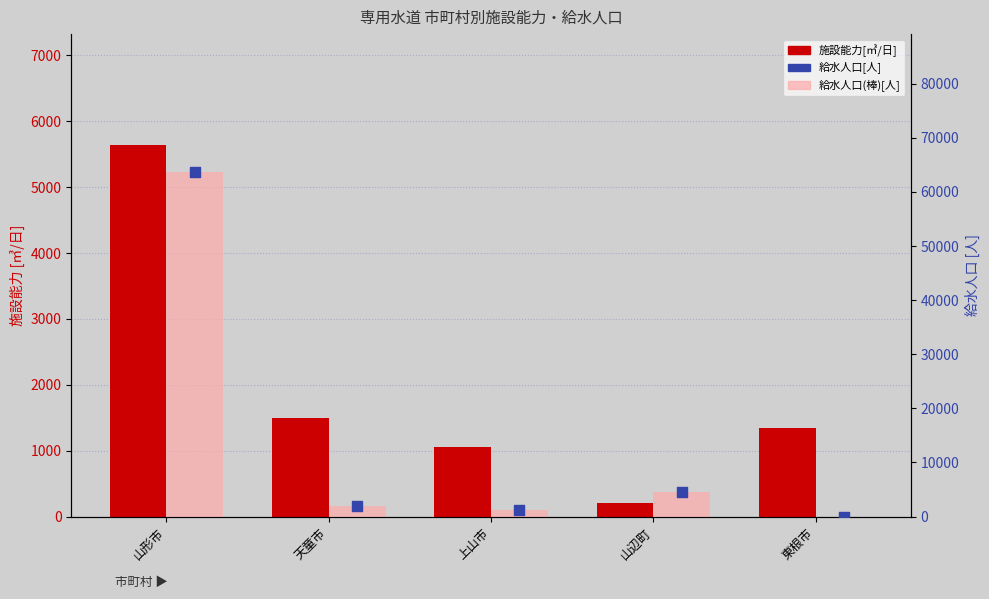

Which series reaches the maximum Y coordinate?

給水人口(棒)[人]